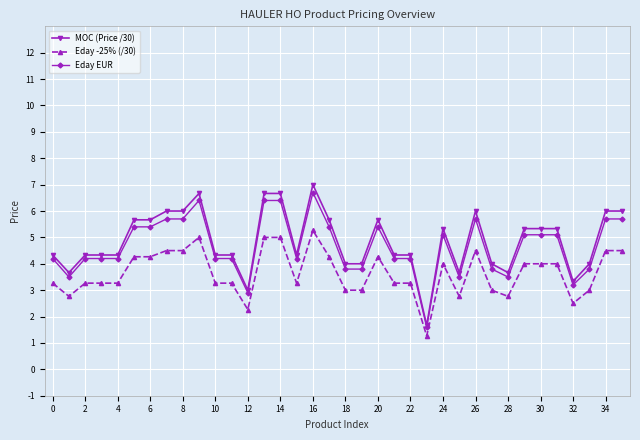

What is the maximum value shown in the chart?

7.0